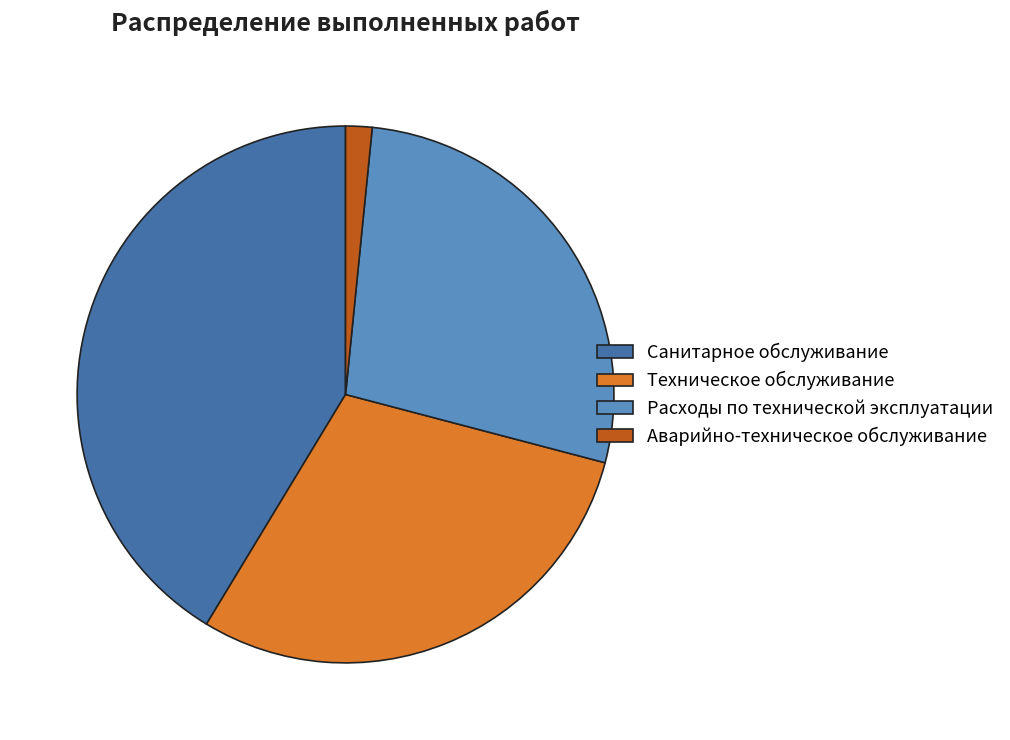

The Расходы по технической эксплуатации slice represents 28% of the pie. True or false?

True